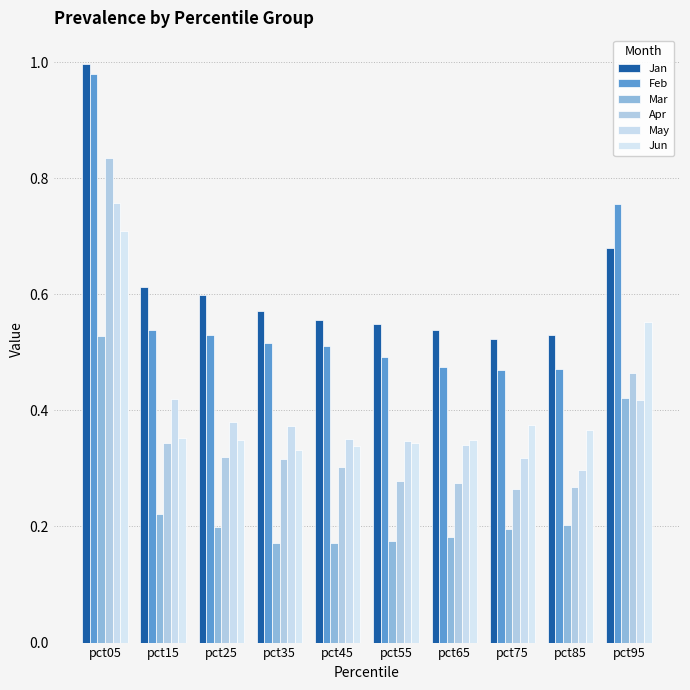

What is the value of the Jan bar at the 2nd from the left?

0.6